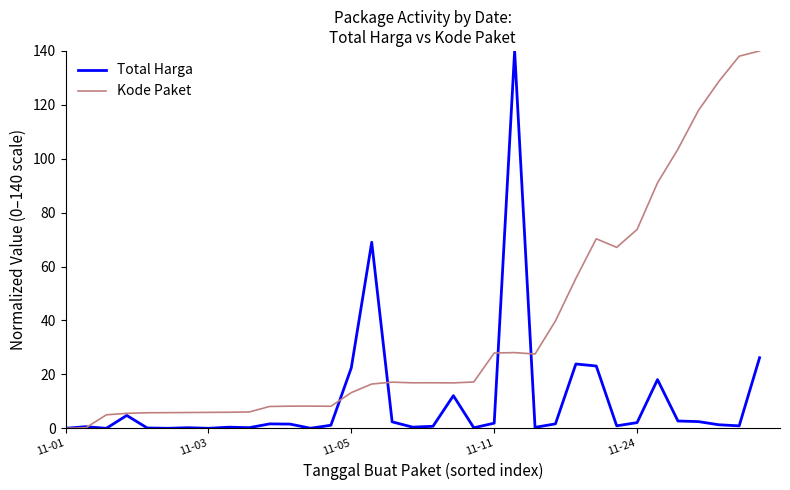

List the series in order of their overall mean, highest first.

Kode Paket, Total Harga